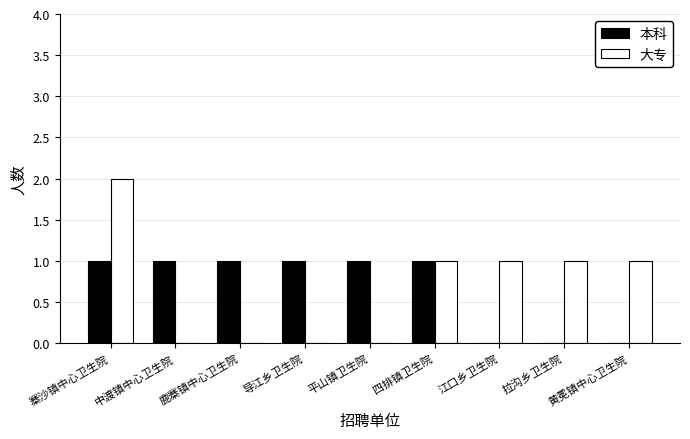

At which category is the sum across all series the highest?

寨沙镇中心卫生院